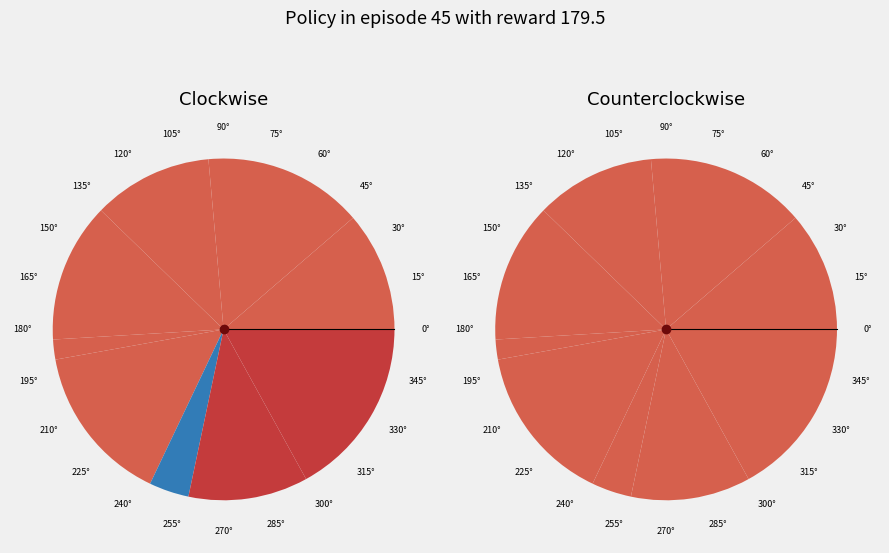

The 1 slice represents 11% of the pie. True or false?

True